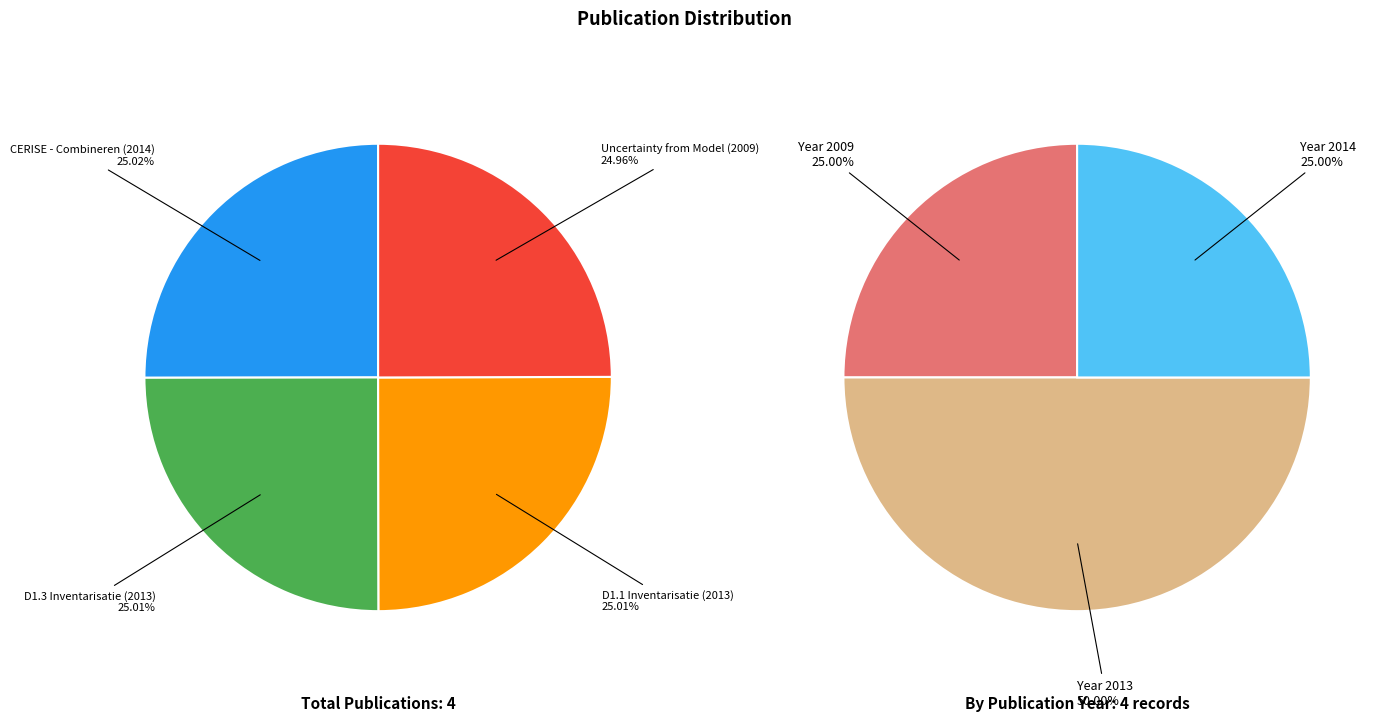

What percentage do CERISE - Combineren (2014) and D1.3 Inventarisatie (2013) together represent?

50.0%